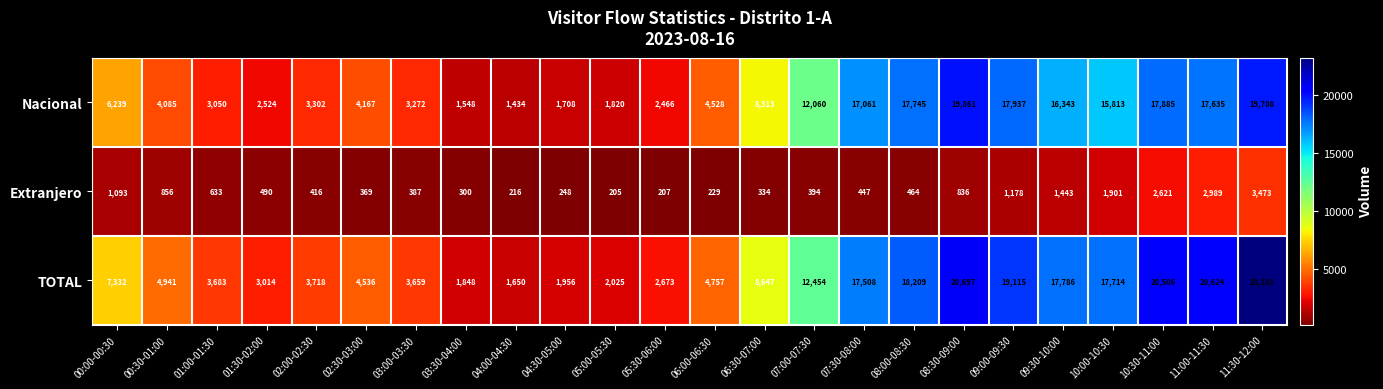

The value of TOTAL at 08:30-09:00 is 10563. True or false?

False